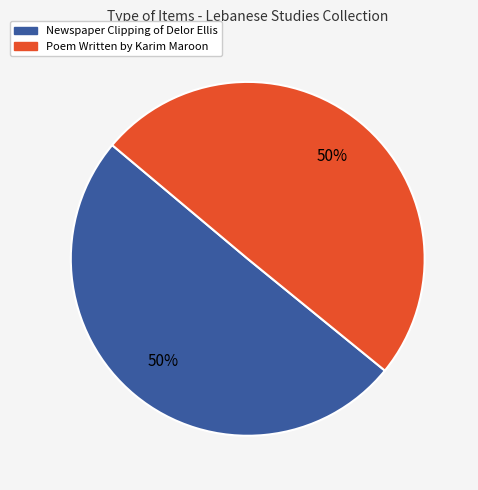

Approximately how many times larger is the value at Newspaper Clipping of Delor Ellis compared to Poem Written by Karim Maroon?

1.0